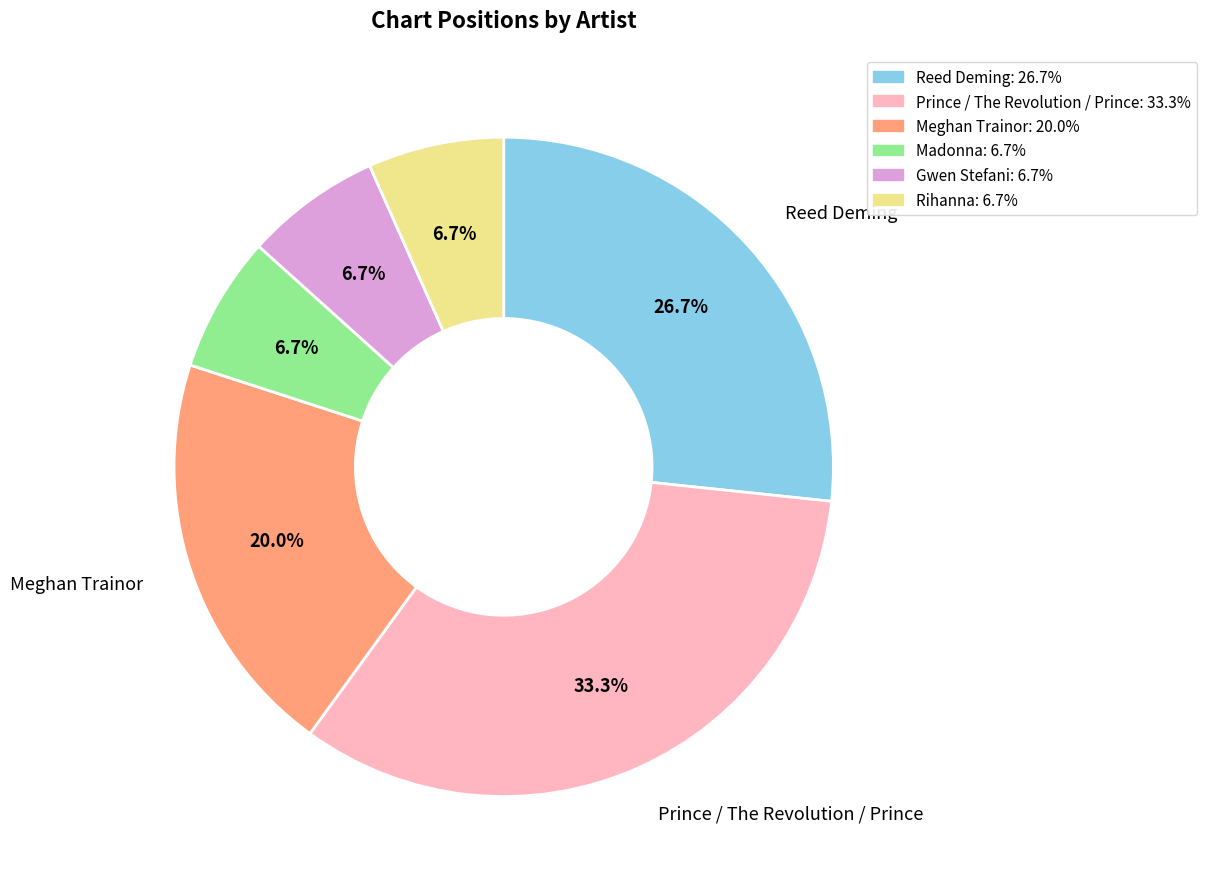

To the nearest percent, what is the difference between the largest and smallest slice percentages?

27%